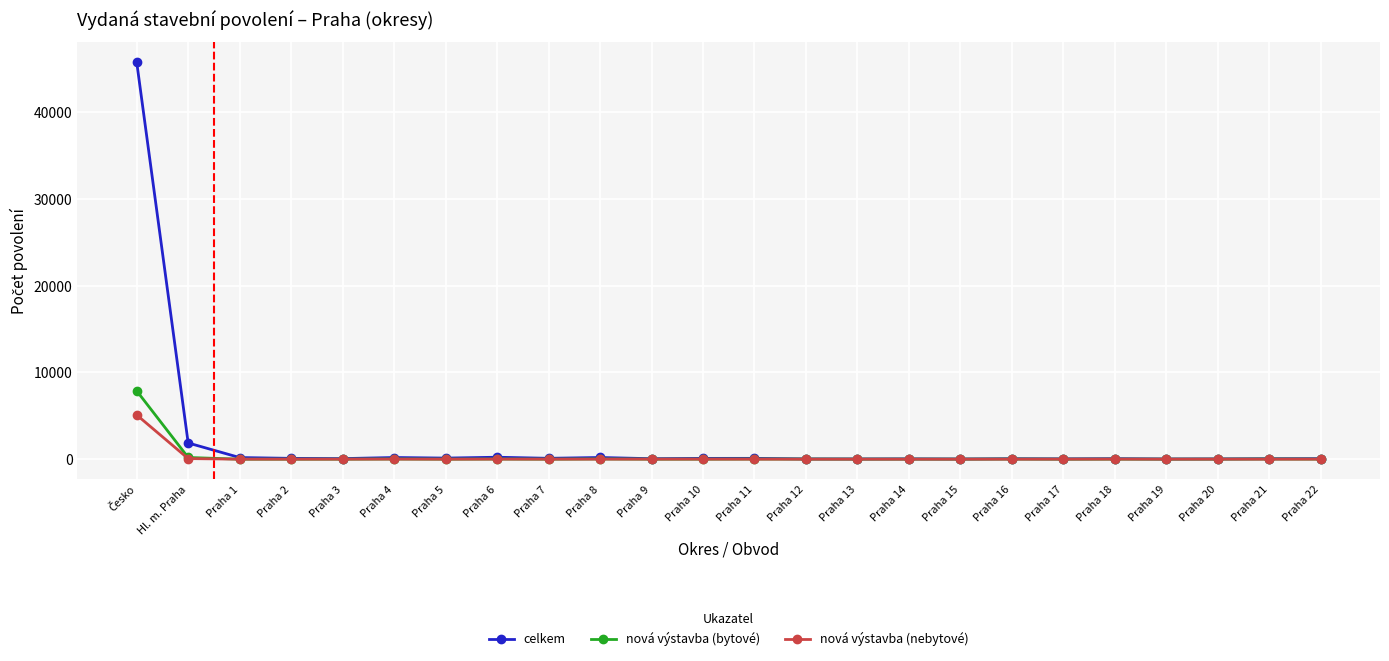

What is the difference between the maximum and minimum values in the nová výstavba (bytové) series?

7882